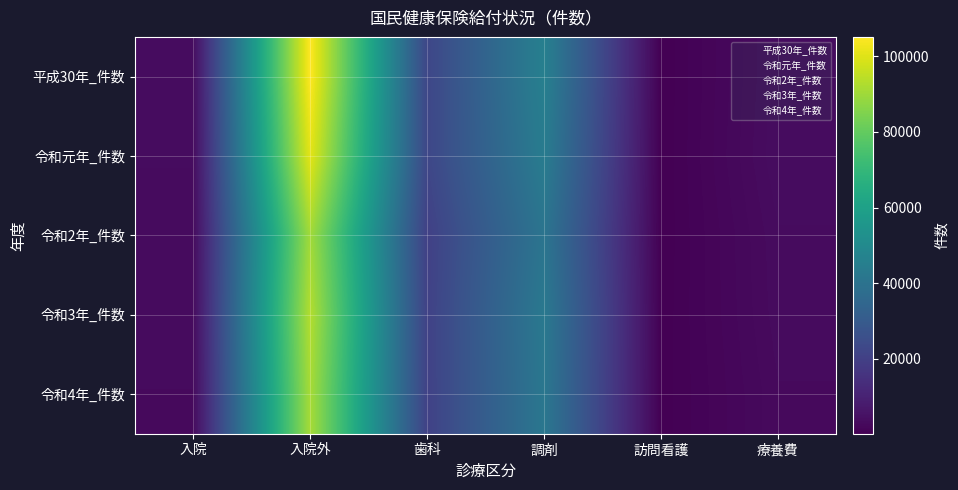

Reading right to left, what are all the values shown in this chart?

平成30年_件数: 療養費=3755	訪問看護=241	調剤=45650	歯科=22372	入院外=105127	入院=3641
令和元年_件数: 療養費=3910	訪問看護=256	調剤=43893	歯科=22495	入院外=100797	入院=3562
令和2年_件数: 療養費=3464	訪問看護=281	調剤=40804	歯科=20249	入院外=90550	入院=3274
令和3年_件数: 療養費=3352	訪問看護=334	調剤=42485	歯科=20730	入院外=93201	入院=3387
令和4年_件数: 療養費=3063	訪問看護=380	調剤=41813	歯科=20700	入院外=91290	入院=3089